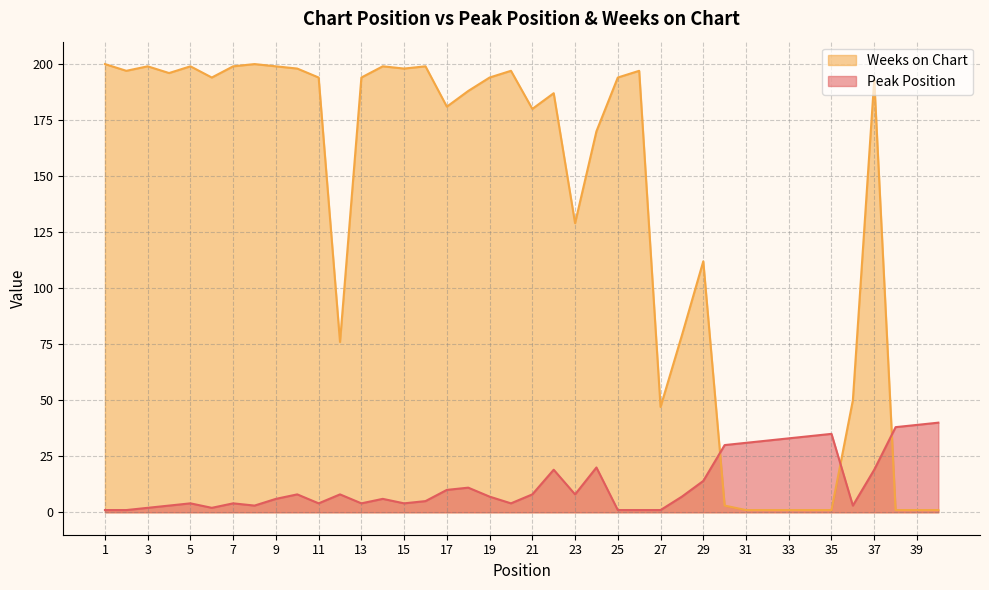

Which series has the largest range (max minus min)?

Weeks on Chart